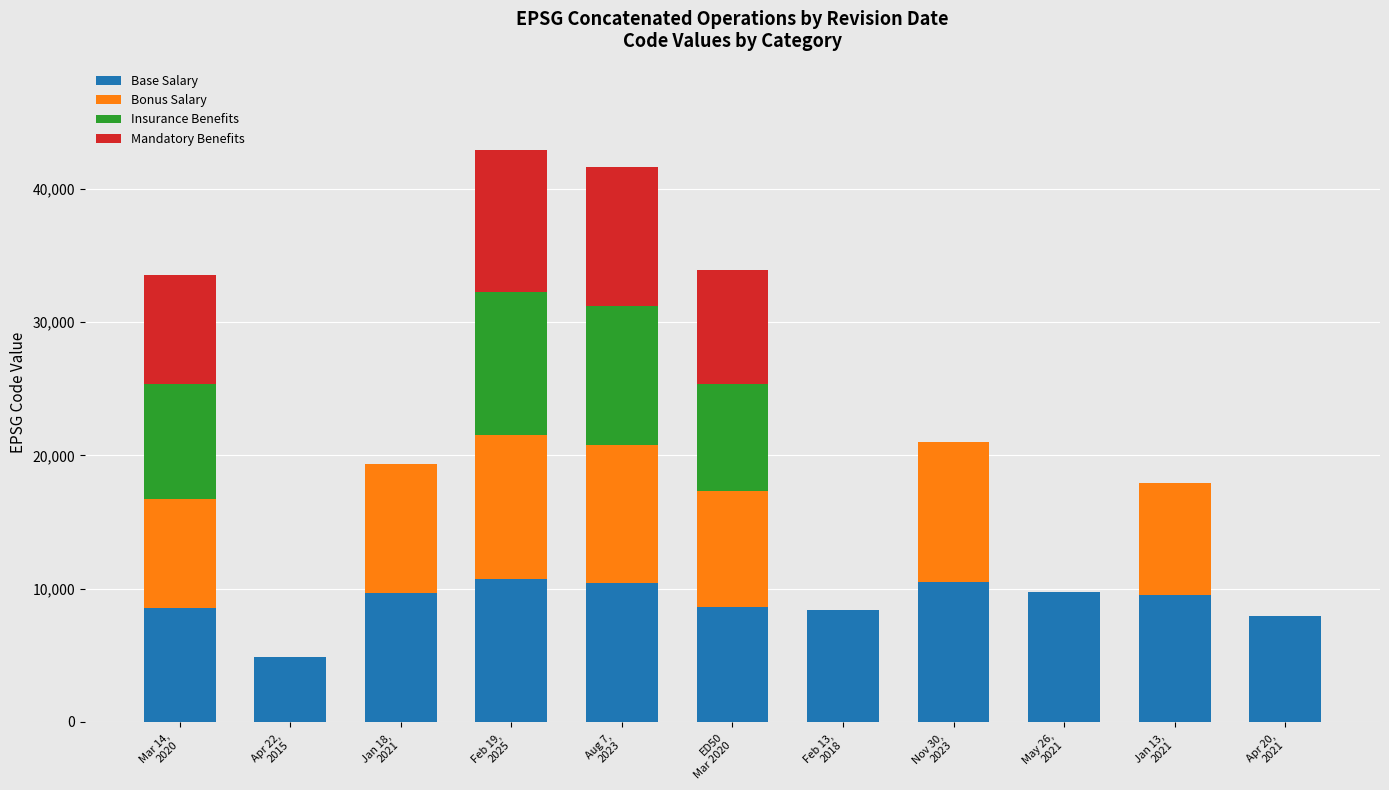

Does the chart contain stacked bars?

Yes